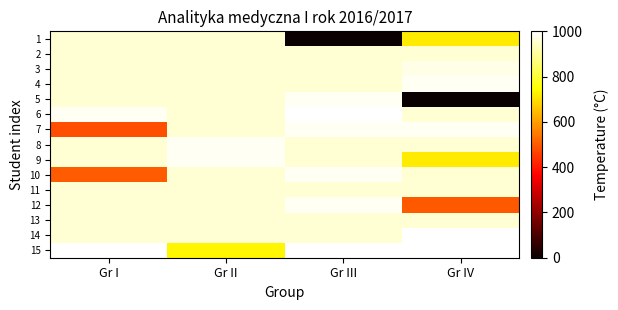

What is the spread (max minus min) of values at Gr I?

505.4